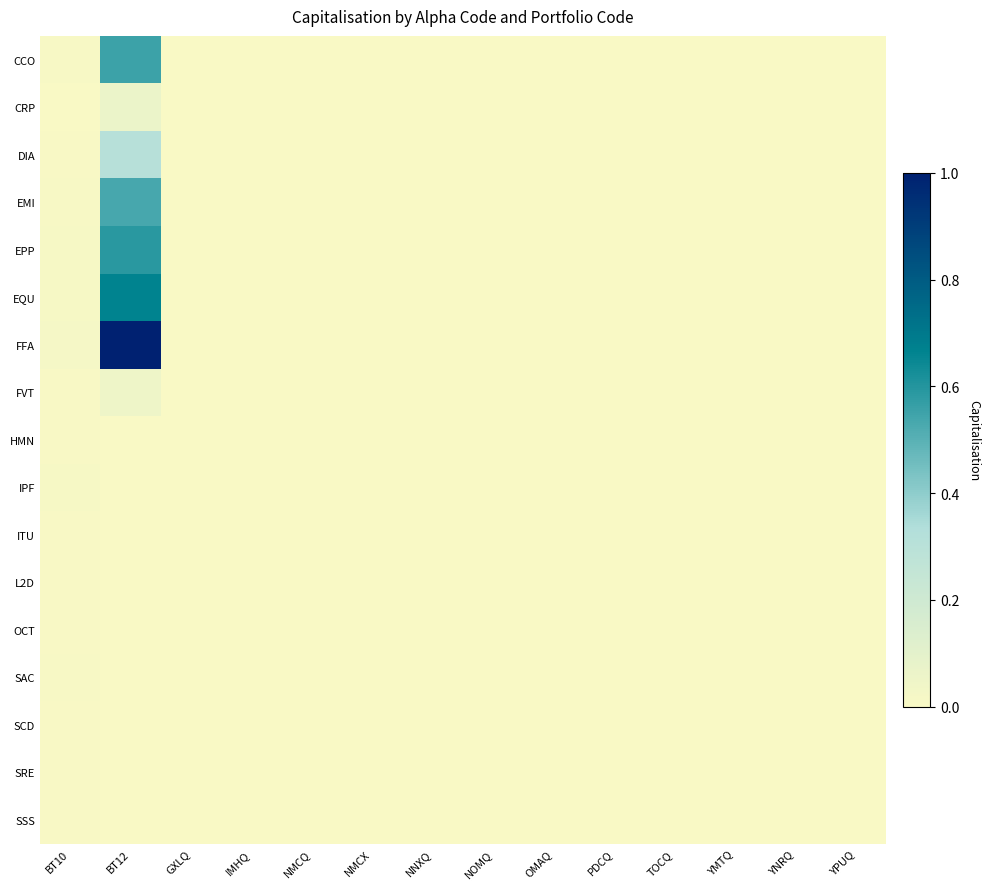

Reading left to right, extract all data points from this chart.

CCO: BT10=0.0	BT12=0.6	GXLQ=0.0	IMHQ=0.0	NMCQ=0.0	NMCX=0.0	NNXQ=0.0	NOMQ=0.0	OMAQ=0.0	PDCQ=0.0	TOCQ=0.0	YMTQ=0.0	YNRQ=0.0	YPUQ=0.0
CRP: BT10=0.0	BT12=0.1	GXLQ=0.0	IMHQ=0.0	NMCQ=0.0	NMCX=0.0	NNXQ=0.0	NOMQ=0.0	OMAQ=0.0	PDCQ=0.0	TOCQ=0.0	YMTQ=0.0	YNRQ=0.0	YPUQ=0.0
DIA: BT10=0.0	BT12=0.3	GXLQ=0.0	IMHQ=0.0	NMCQ=0.0	NMCX=0.0	NNXQ=0.0	NOMQ=0.0	OMAQ=0.0	PDCQ=0.0	TOCQ=0.0	YMTQ=0.0	YNRQ=0.0	YPUQ=0.0
EMI: BT10=0.0	BT12=0.5	GXLQ=0.0	IMHQ=0.0	NMCQ=0.0	NMCX=0.0	NNXQ=0.0	NOMQ=0.0	OMAQ=0.0	PDCQ=0.0	TOCQ=0.0	YMTQ=0.0	YNRQ=0.0	YPUQ=0.0
EPP: BT10=0.0	BT12=0.6	GXLQ=0.0	IMHQ=0.0	NMCQ=0.0	NMCX=0.0	NNXQ=0.0	NOMQ=0.0	OMAQ=0.0	PDCQ=0.0	TOCQ=0.0	YMTQ=0.0	YNRQ=0.0	YPUQ=0.0
EQU: BT10=0.0	BT12=0.7	GXLQ=0.0	IMHQ=0.0	NMCQ=0.0	NMCX=0.0	NNXQ=0.0	NOMQ=0.0	OMAQ=0.0	PDCQ=0.0	TOCQ=0.0	YMTQ=0.0	YNRQ=0.0	YPUQ=0.0
FFA: BT10=0.0	BT12=1.0	GXLQ=0.0	IMHQ=0.0	NMCQ=0.0	NMCX=0.0	NNXQ=0.0	NOMQ=0.0	OMAQ=0.0	PDCQ=0.0	TOCQ=0.0	YMTQ=0.0	YNRQ=0.0	YPUQ=0.0
FVT: BT10=0.0	BT12=0.0	GXLQ=0.0	IMHQ=0.0	NMCQ=0.0	NMCX=0.0	NNXQ=0.0	NOMQ=0.0	OMAQ=0.0	PDCQ=0.0	TOCQ=0.0	YMTQ=0.0	YNRQ=0.0	YPUQ=0.0
HMN: BT10=0.0	BT12=0.0	GXLQ=0.0	IMHQ=0.0	NMCQ=0.0	NMCX=0.0	NNXQ=0.0	NOMQ=0.0	OMAQ=0.0	PDCQ=0.0	TOCQ=0.0	YMTQ=0.0	YNRQ=0.0	YPUQ=0.0
IPF: BT10=0.0	BT12=0.0	GXLQ=0.0	IMHQ=0.0	NMCQ=0.0	NMCX=0.0	NNXQ=0.0	NOMQ=0.0	OMAQ=0.0	PDCQ=0.0	TOCQ=0.0	YMTQ=0.0	YNRQ=0.0	YPUQ=0.0
ITU: BT10=0.0	BT12=0.0	GXLQ=0.0	IMHQ=0.0	NMCQ=0.0	NMCX=0.0	NNXQ=0.0	NOMQ=0.0	OMAQ=0.0	PDCQ=0.0	TOCQ=0.0	YMTQ=0.0	YNRQ=0.0	YPUQ=0.0
L2D: BT10=0.0	BT12=0.0	GXLQ=0.0	IMHQ=0.0	NMCQ=0.0	NMCX=0.0	NNXQ=0.0	NOMQ=0.0	OMAQ=0.0	PDCQ=0.0	TOCQ=0.0	YMTQ=0.0	YNRQ=0.0	YPUQ=0.0
OCT: BT10=0.0	BT12=0.0	GXLQ=0.0	IMHQ=0.0	NMCQ=0.0	NMCX=0.0	NNXQ=0.0	NOMQ=0.0	OMAQ=0.0	PDCQ=0.0	TOCQ=0.0	YMTQ=0.0	YNRQ=0.0	YPUQ=0.0
SAC: BT10=0.0	BT12=0.0	GXLQ=0.0	IMHQ=0.0	NMCQ=0.0	NMCX=0.0	NNXQ=0.0	NOMQ=0.0	OMAQ=0.0	PDCQ=0.0	TOCQ=0.0	YMTQ=0.0	YNRQ=0.0	YPUQ=0.0
SCD: BT10=0.0	BT12=0.0	GXLQ=0.0	IMHQ=0.0	NMCQ=0.0	NMCX=0.0	NNXQ=0.0	NOMQ=0.0	OMAQ=0.0	PDCQ=0.0	TOCQ=0.0	YMTQ=0.0	YNRQ=0.0	YPUQ=0.0
SRE: BT10=0.0	BT12=0.0	GXLQ=0.0	IMHQ=0.0	NMCQ=0.0	NMCX=0.0	NNXQ=0.0	NOMQ=0.0	OMAQ=0.0	PDCQ=0.0	TOCQ=0.0	YMTQ=0.0	YNRQ=0.0	YPUQ=0.0
SSS: BT10=0.0	BT12=0.0	GXLQ=0.0	IMHQ=0.0	NMCQ=0.0	NMCX=0.0	NNXQ=0.0	NOMQ=0.0	OMAQ=0.0	PDCQ=0.0	TOCQ=0.0	YMTQ=0.0	YNRQ=0.0	YPUQ=0.0